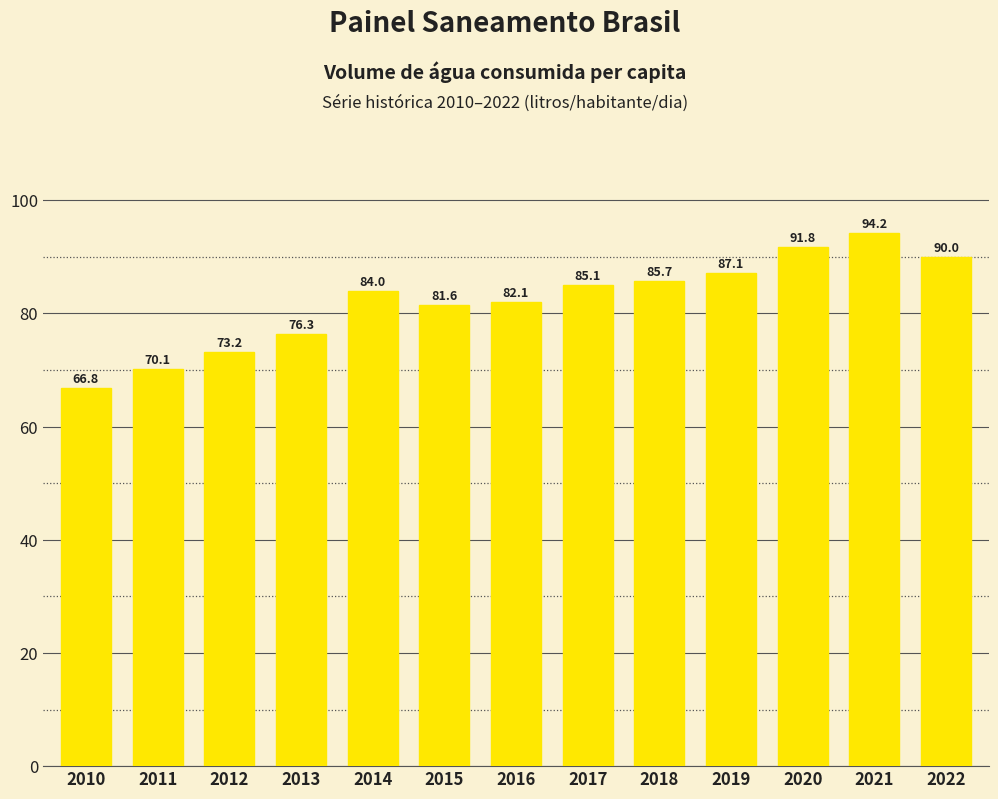

Rank the categories by value from lowest to highest.

2010, 2011, 2012, 2013, 2015, 2016, 2014, 2017, 2018, 2019, 2022, 2020, 2021